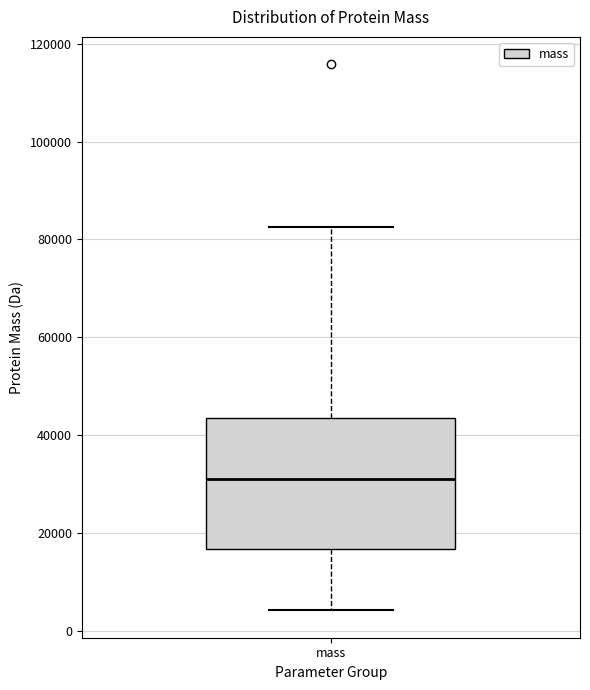

Where is the lower edge of the box for mass on the y-axis? The values are not printed on the chart, so give them approximately, as read against the axis.

16000